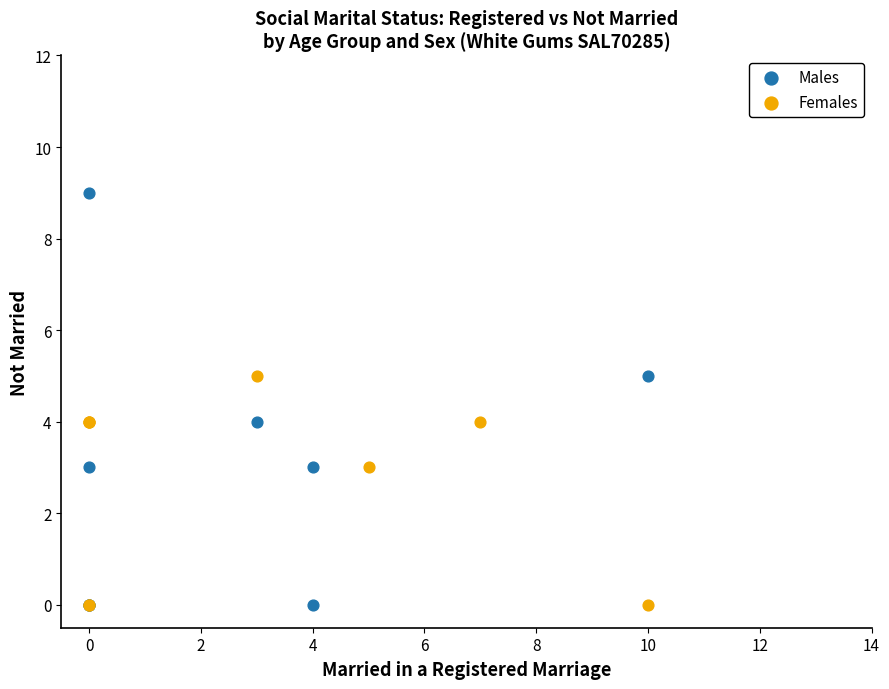

Which series contains the highest Y value?

Males